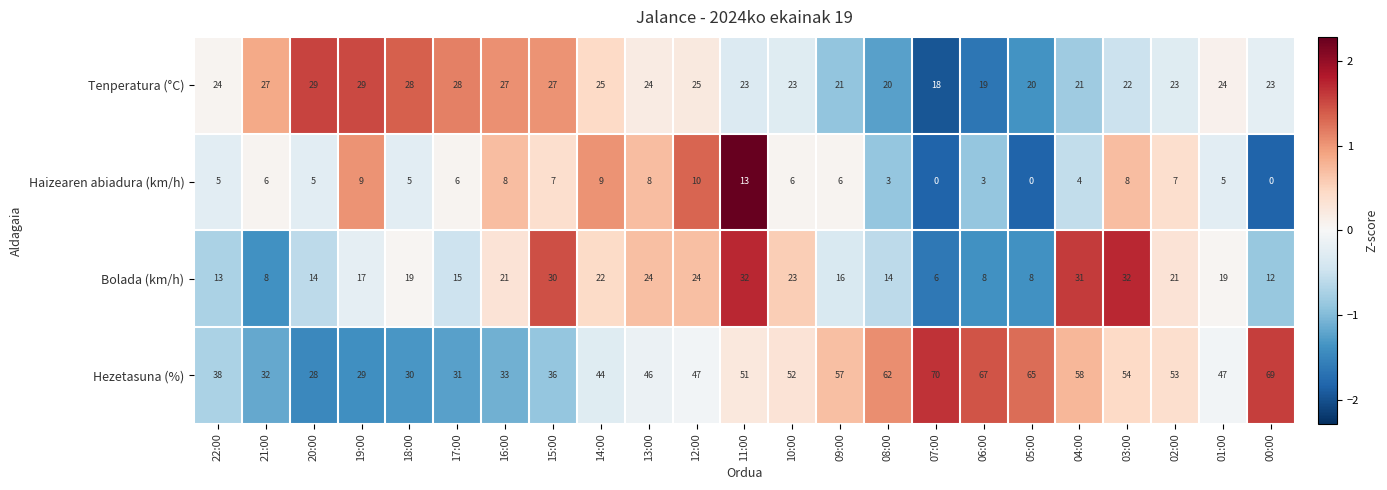

Which series changed the most between 18:00 and 04:00?

Hezetasuna (%)